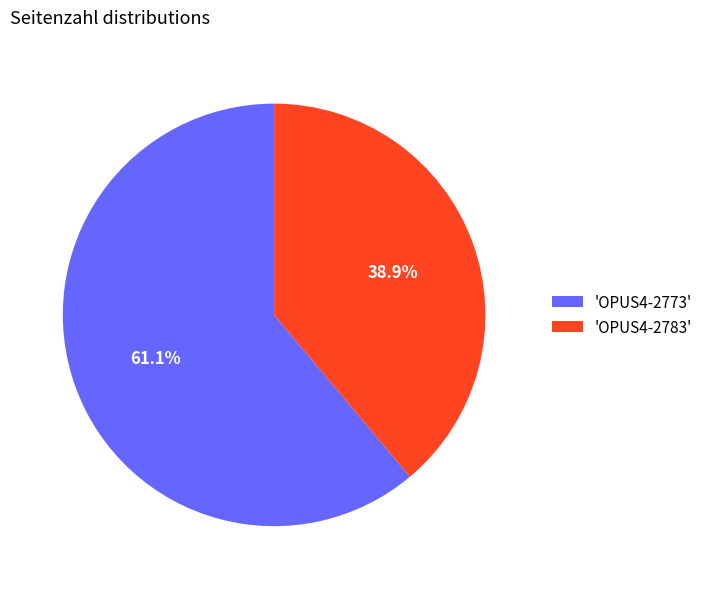

What is the smallest slice in the pie chart?

'OPUS4-2783'